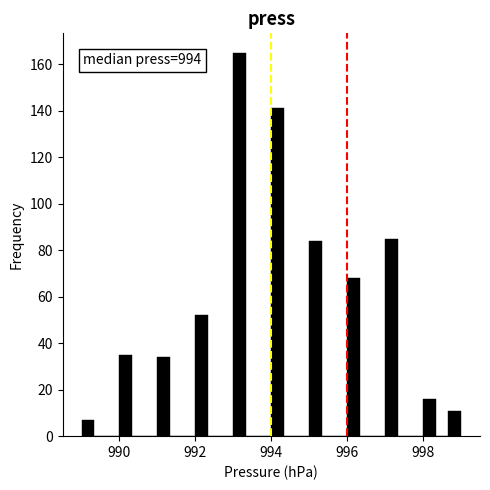

Read against the x-axis, roughly where is the centre of the tallest bar?

993.2